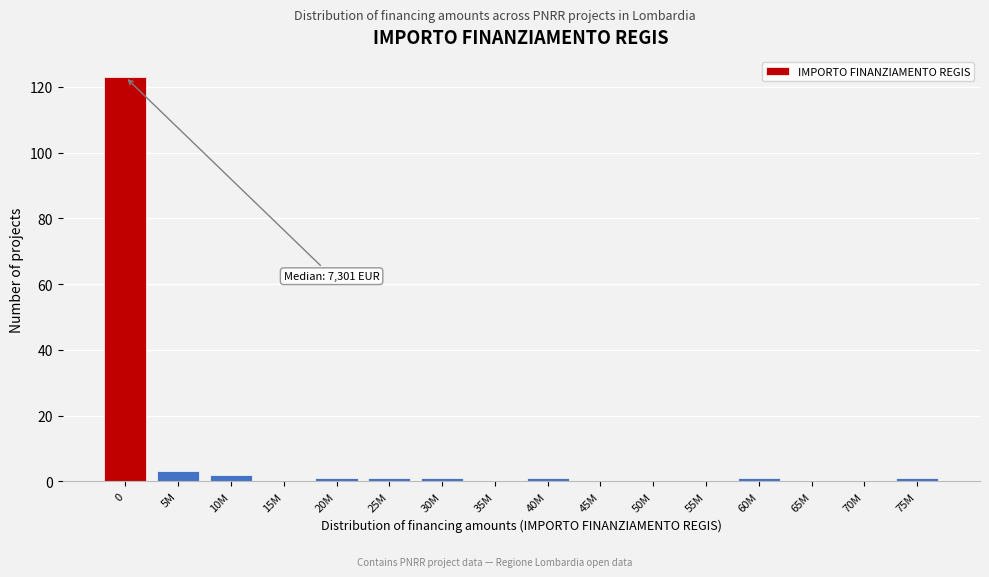

Reading left to right, extract all data points from this chart.

0=123	5M=3	10M=2	15M=0	20M=1	25M=1	30M=1	35M=0	40M=1	45M=0	50M=0	55M=0	60M=1	65M=0	70M=0	75M=1